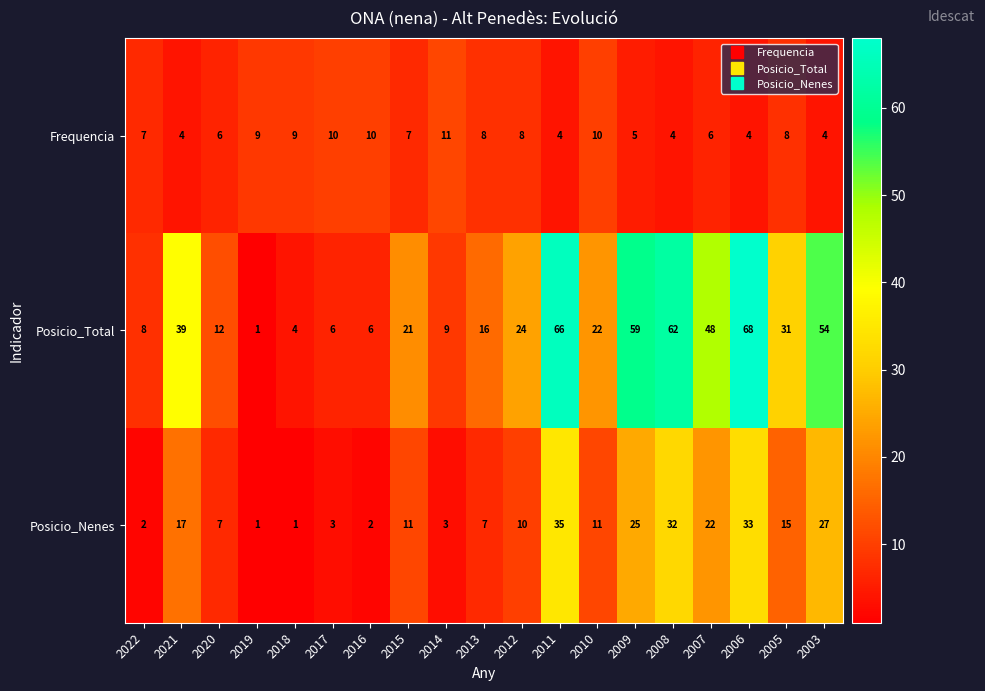

Which series changed the most between 2015 and 2003?

Posicio_Total